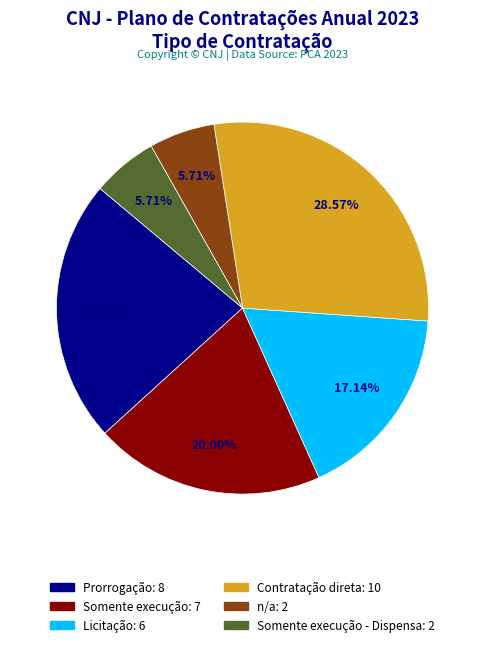

Does any single category account for the majority?

No